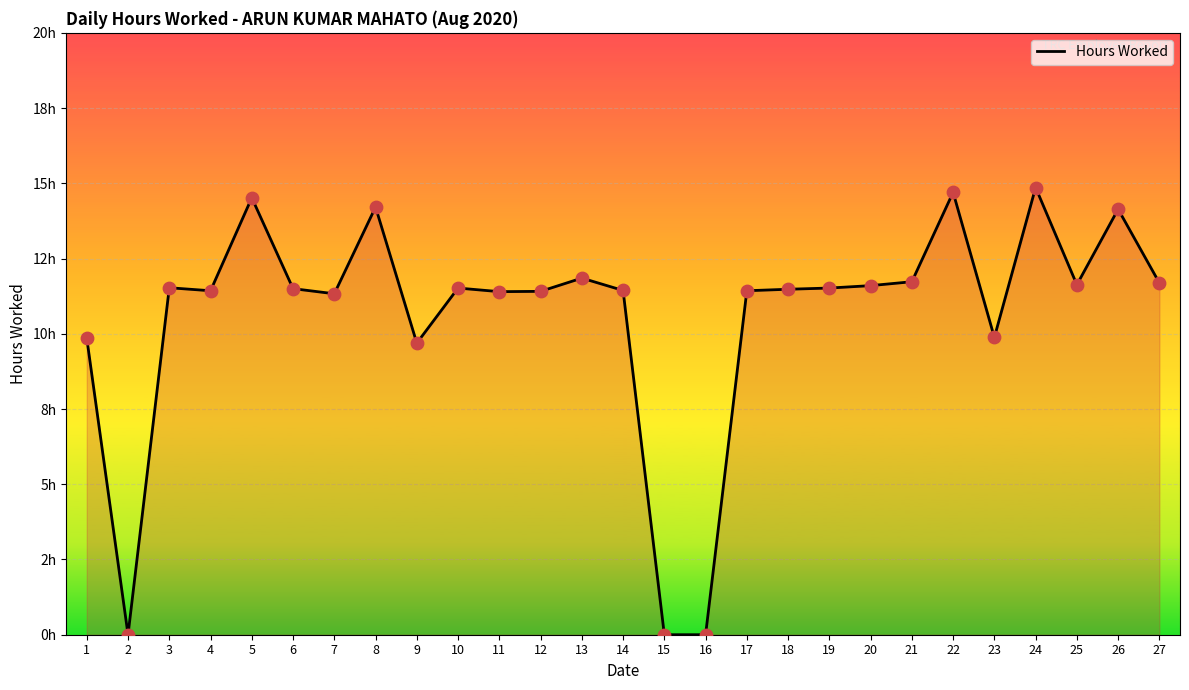

What is the change in value from 15 to 20?

+11.6